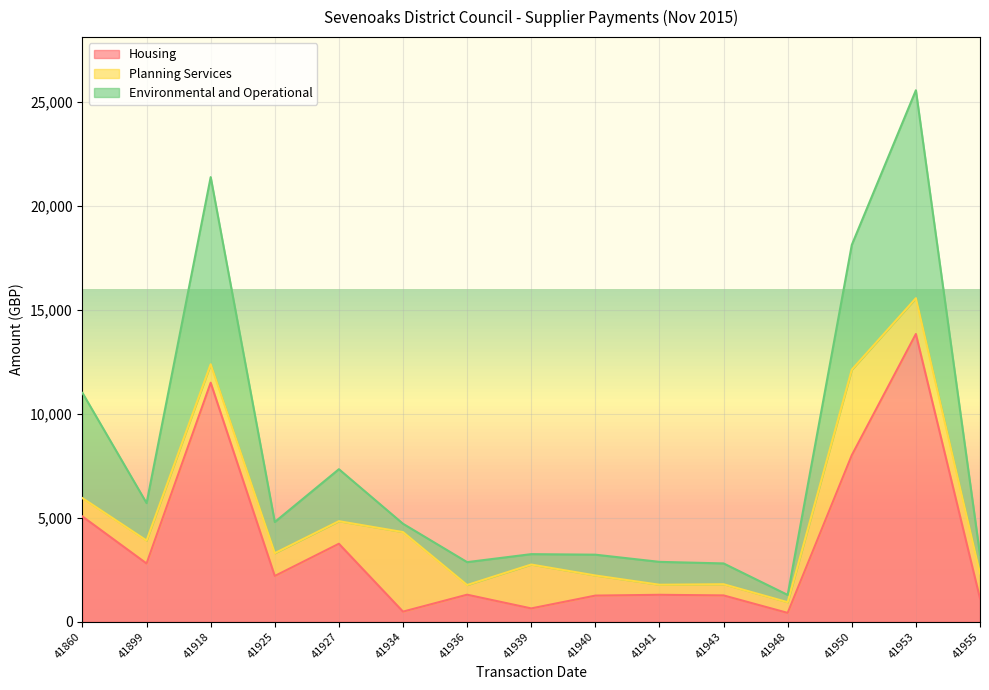

What is the difference between the maximum and second lowest values in the Environmental and Operational series?

22754.0